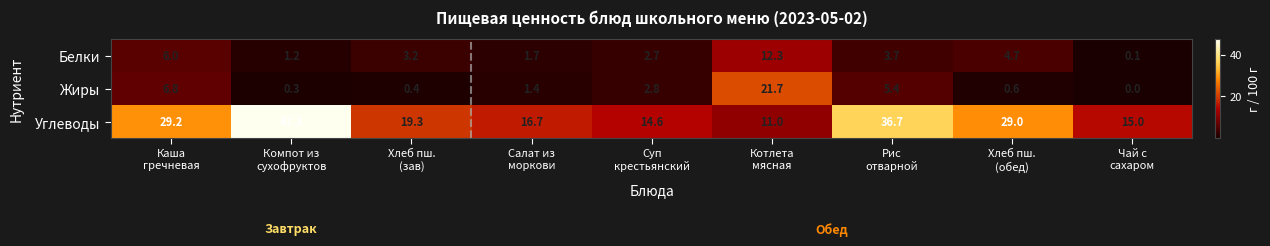

At how many categories does at least one series exceed 7?

9